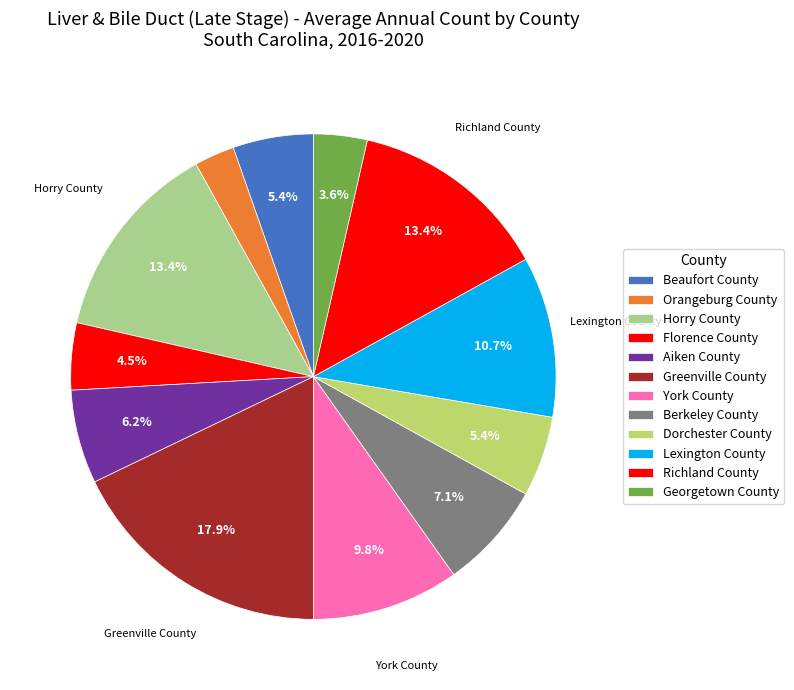

Rank the categories by value from lowest to highest.

Orangeburg County, Georgetown County, Florence County, Beaufort County, Dorchester County, Aiken County, Berkeley County, York County, Lexington County, Horry County, Richland County, Greenville County